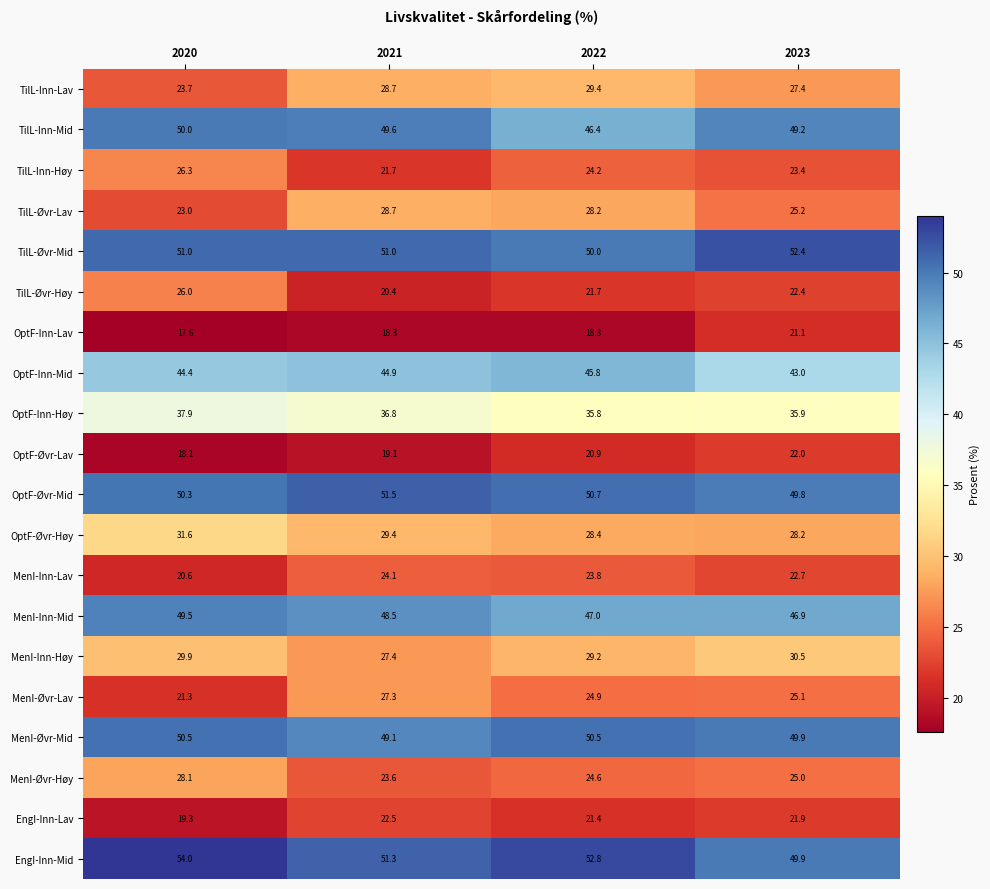

What is the difference between the second highest and second lowest values in the TilL-Inn-Høy series?

0.8